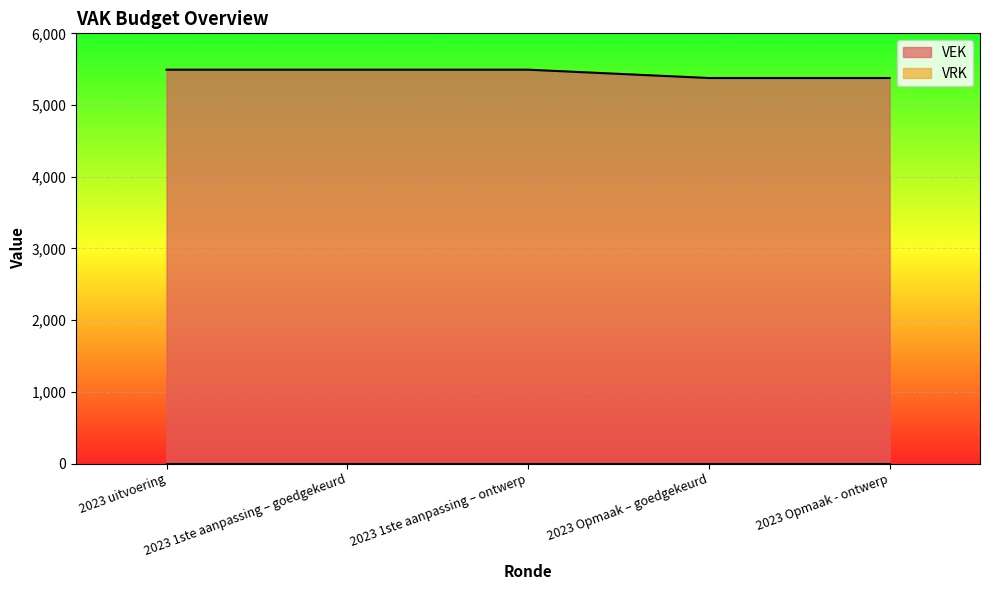

List the labels in order of value, smallest first.

2023 Opmaak – goedgekeurd, 2023 Opmaak - ontwerp, 2023 uitvoering, 2023 1ste aanpassing – goedgekeurd, 2023 1ste aanpassing – ontwerp